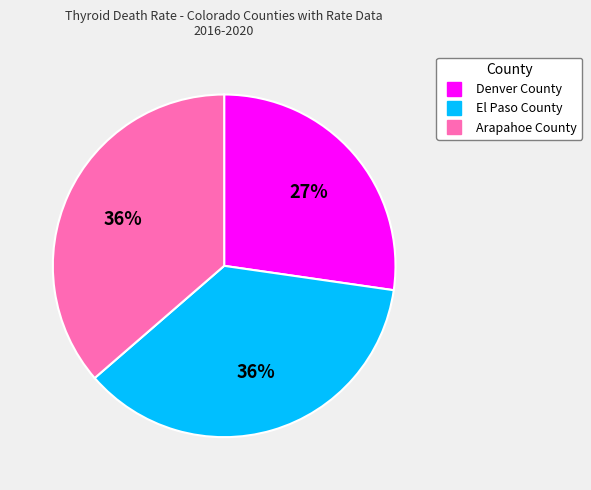

To the nearest percent, what percentage of the pie is Arapahoe County?

36%